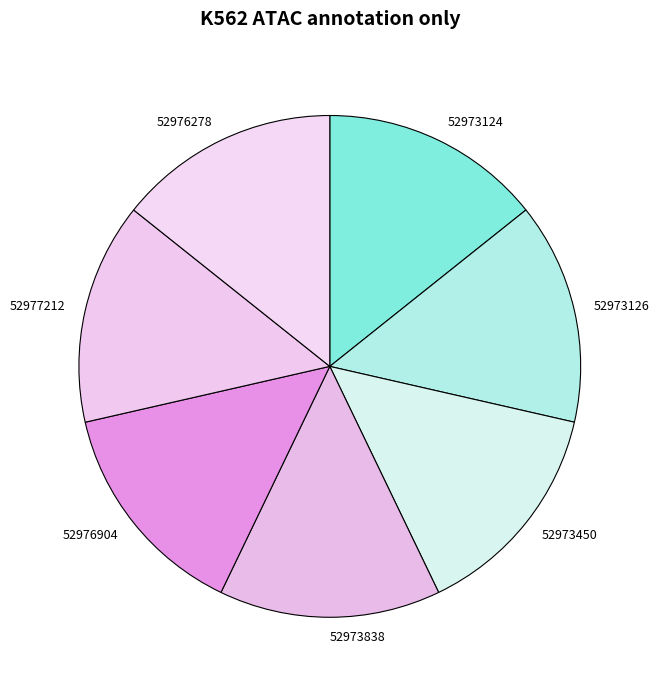

Is the sum of 52973450 and 52976278 greater than half?

No